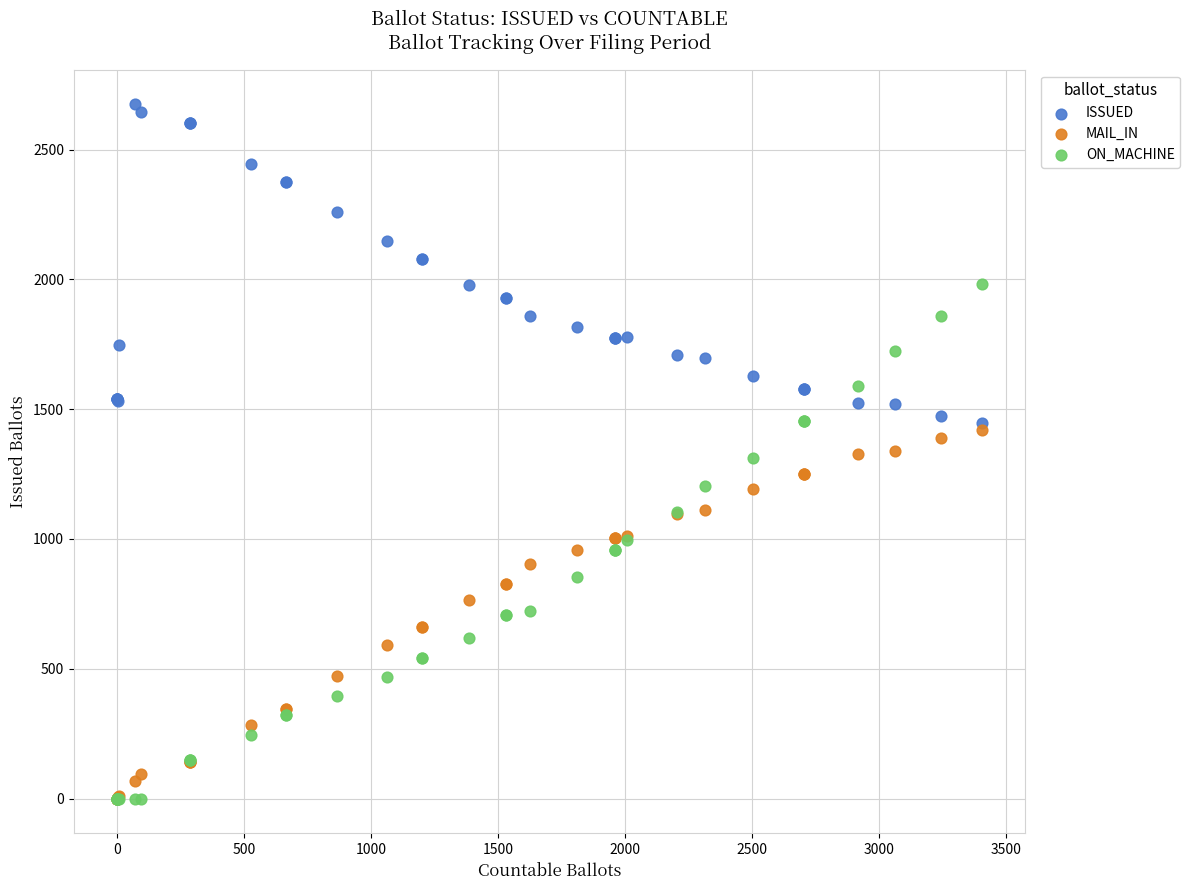

What are all the series names shown in the legend?

ISSUED, MAIL_IN, ON_MACHINE